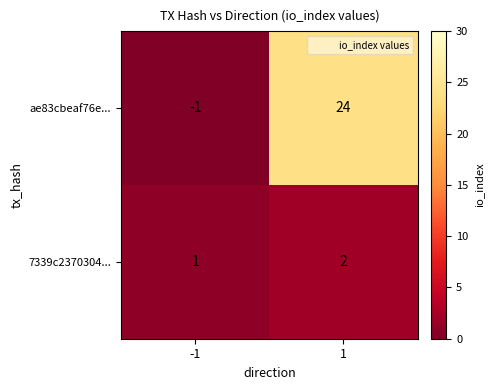

Rank the series at -1 from highest to lowest value.

7339c2370304..., ae83cbeaf76e...